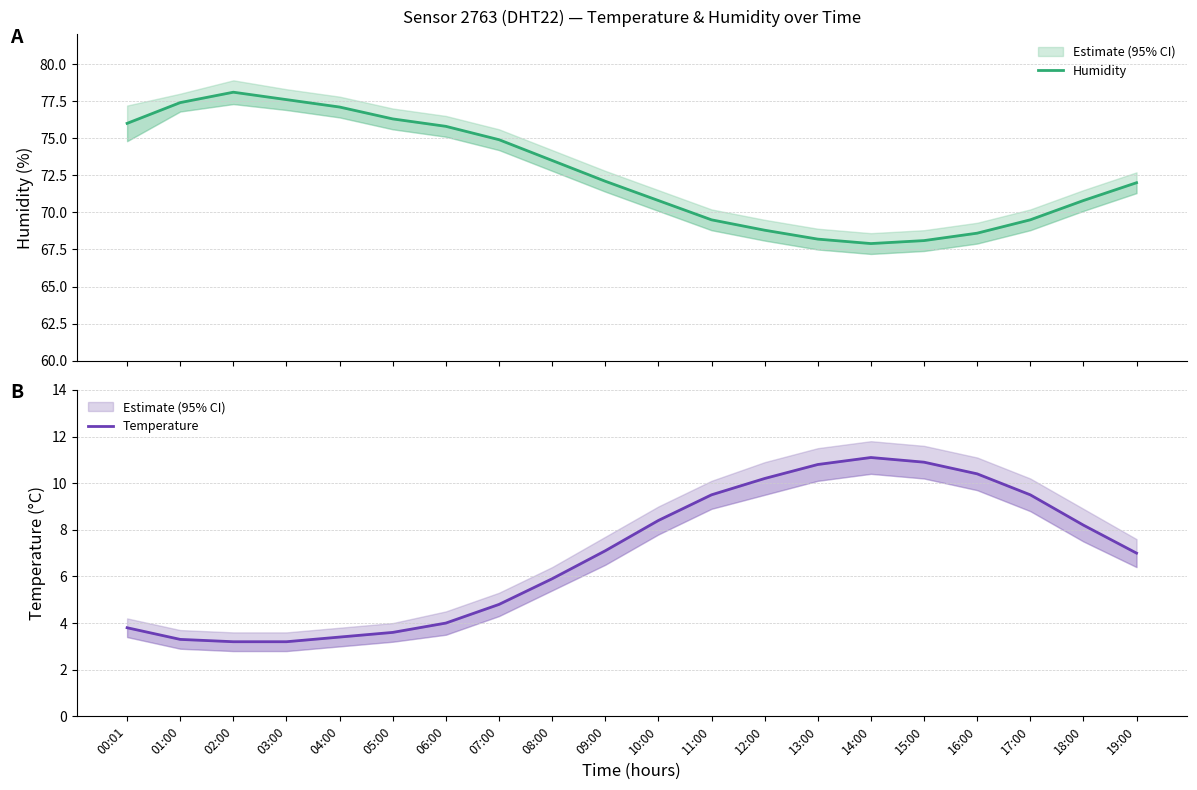

True or false: Humidity and Temperature intersect in this chart.

False